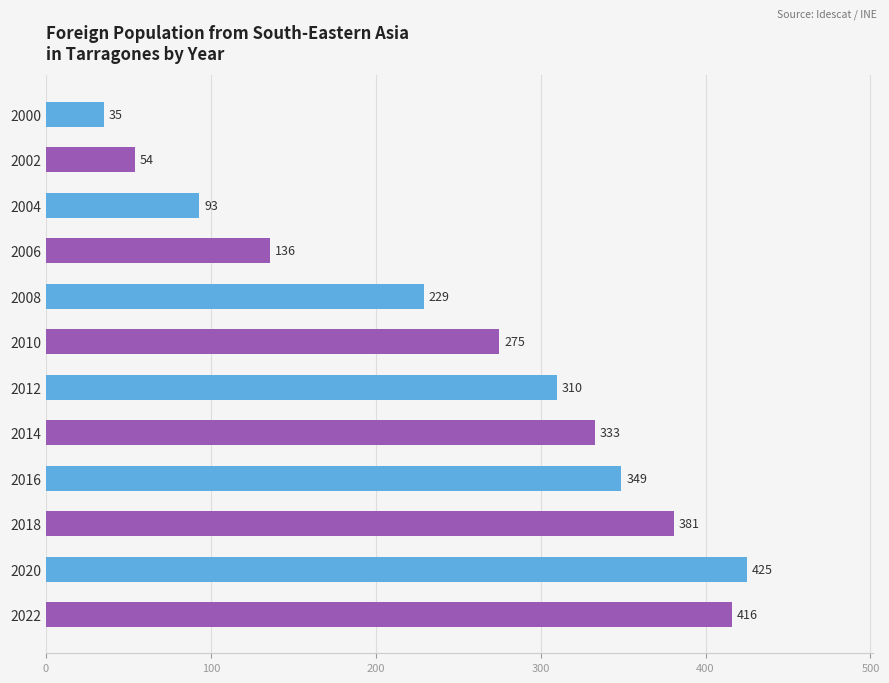

Reading bottom to top, list all the values displayed in this chart.

2022=416	2020=425	2018=381	2016=349	2014=333	2012=310	2010=275	2008=229	2006=136	2004=93	2002=54	2000=35